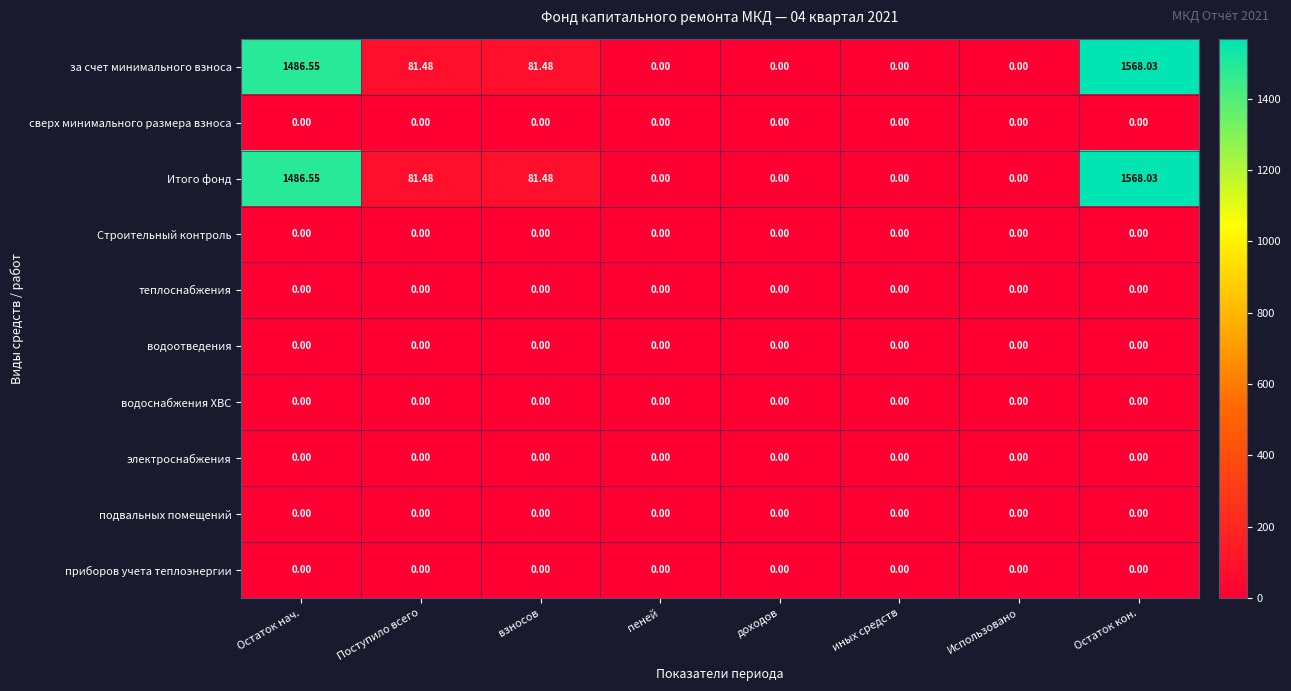

At which category is the sum across all series the highest?

Остаток кон.